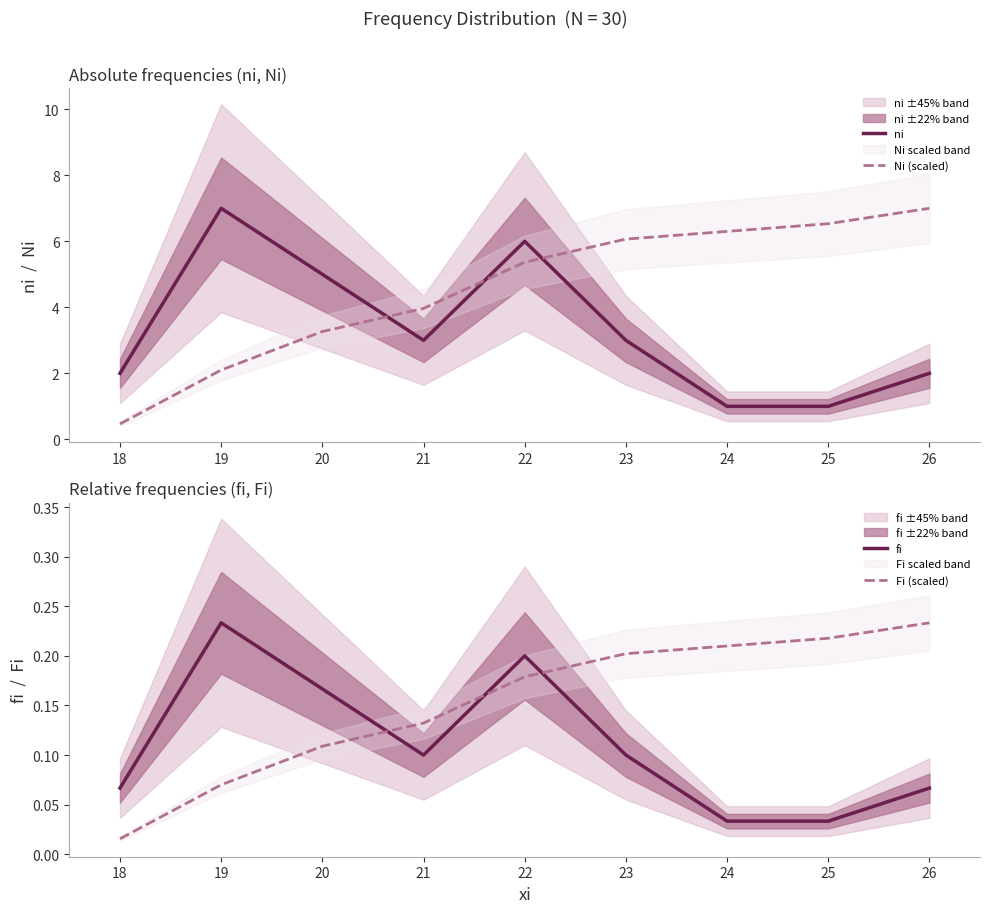

At which label does fi reach its peak?

19